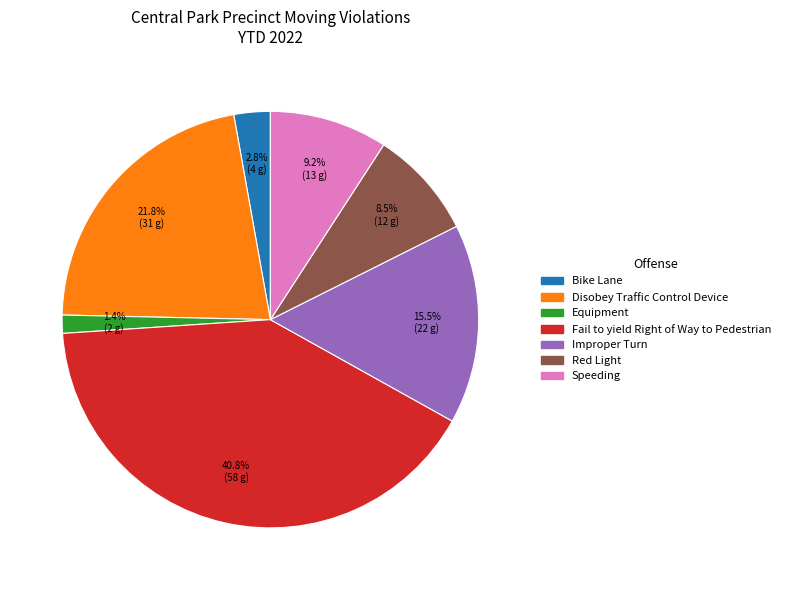

Rank the categories by value from lowest to highest.

Equipment, Bike Lane, Red Light, Speeding, Improper Turn, Disobey Traffic Control Device, Fail to yield Right of Way to Pedestrian